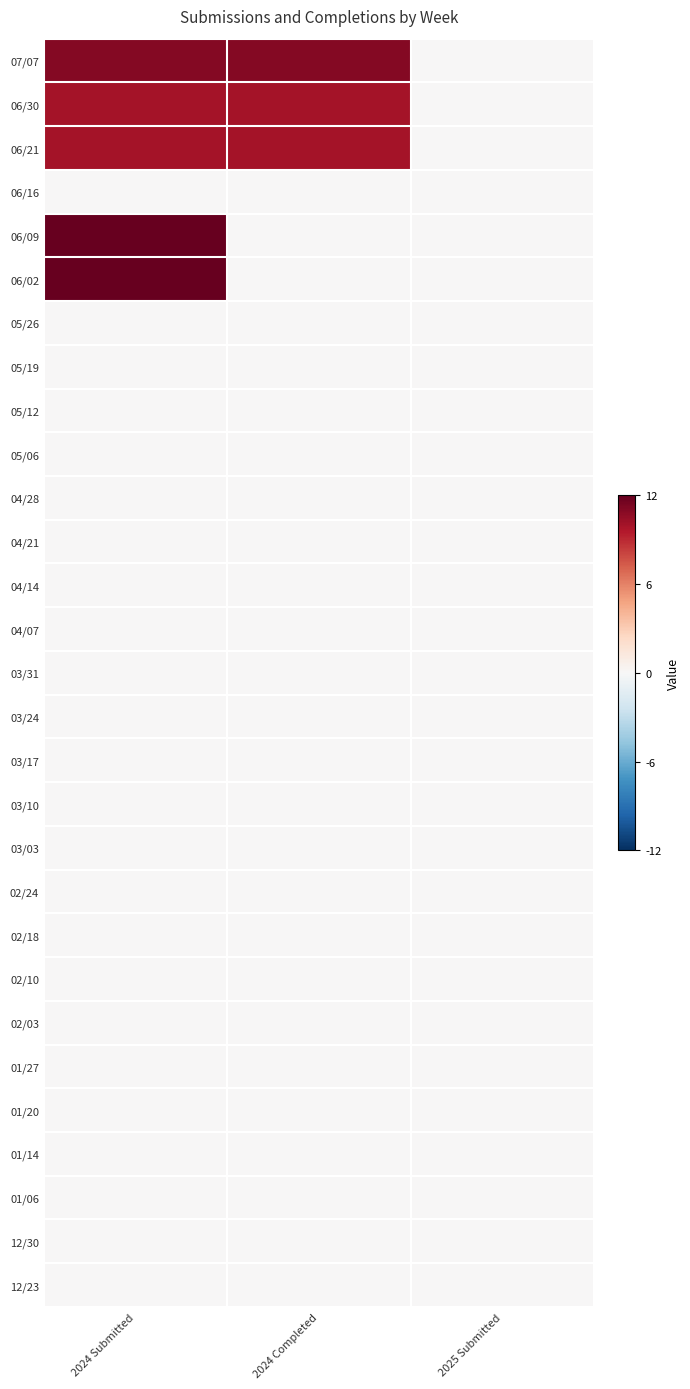

What is the difference between the highest and lowest values at 2024 Completed?

0.9